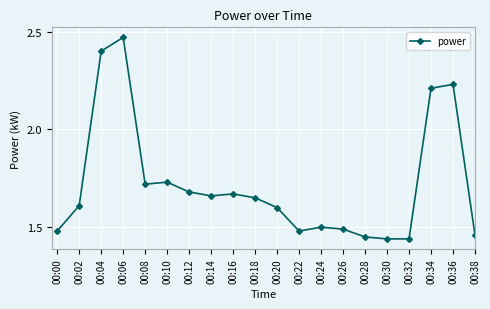

What is the sum of all values?

34.4